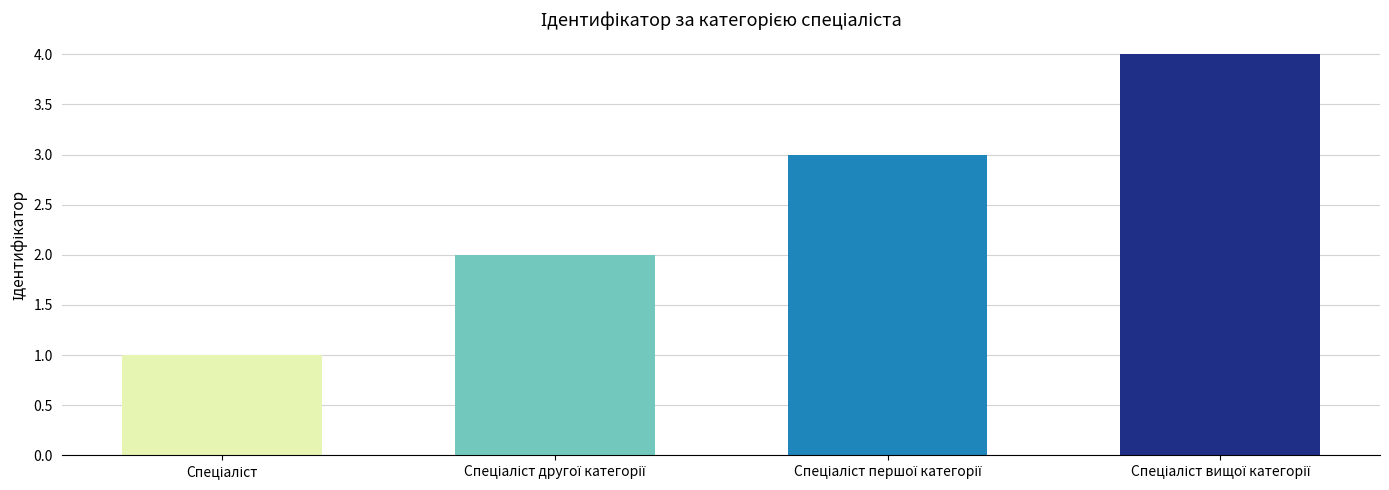

What is the maximum value shown in the chart?

4